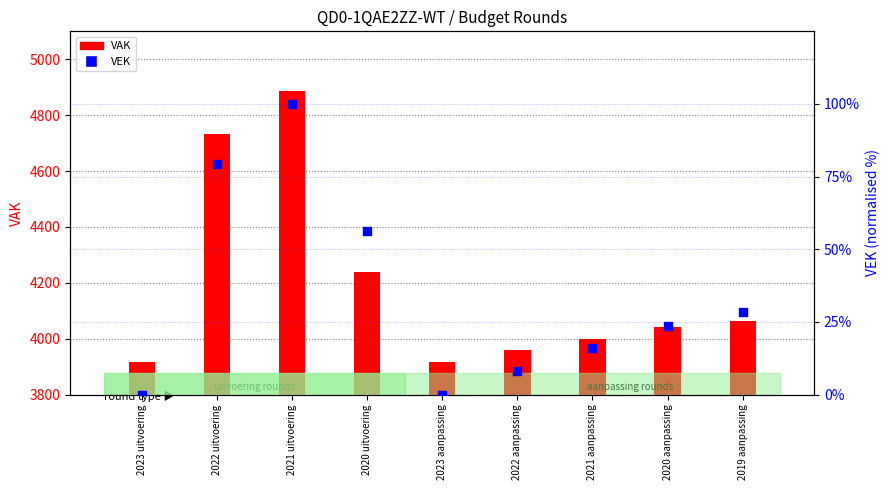

Is the value of VEK at 2023 aanpassing greater than the value of VAK at 2021 uitvoering?

No